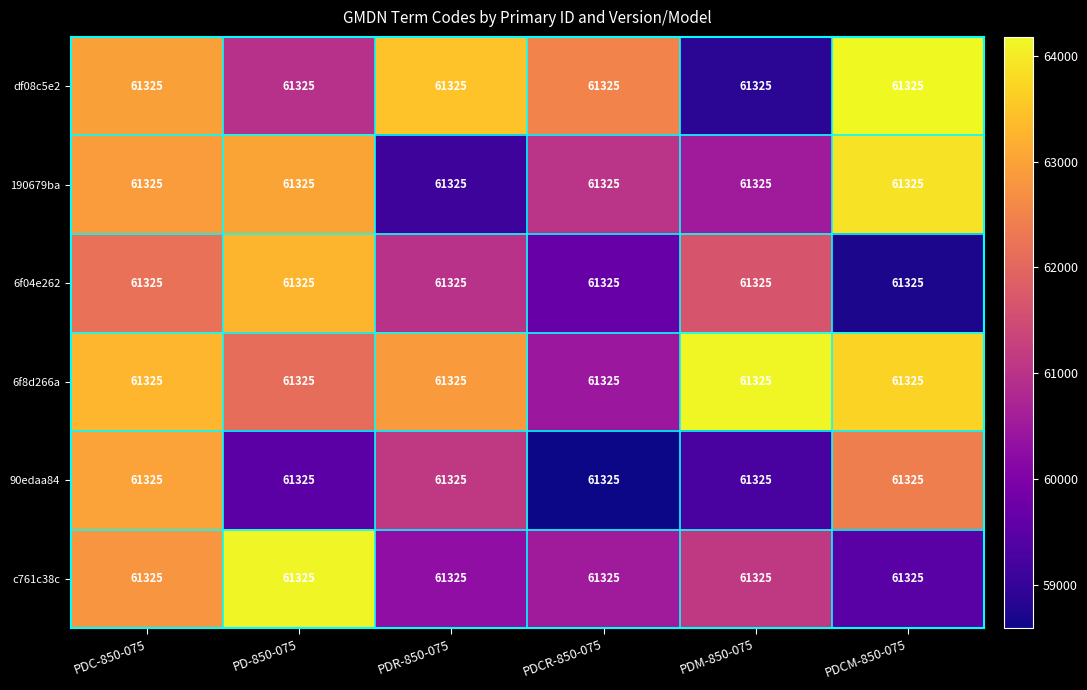

What is the total value across all series at PDCM-850-075?

372341.1